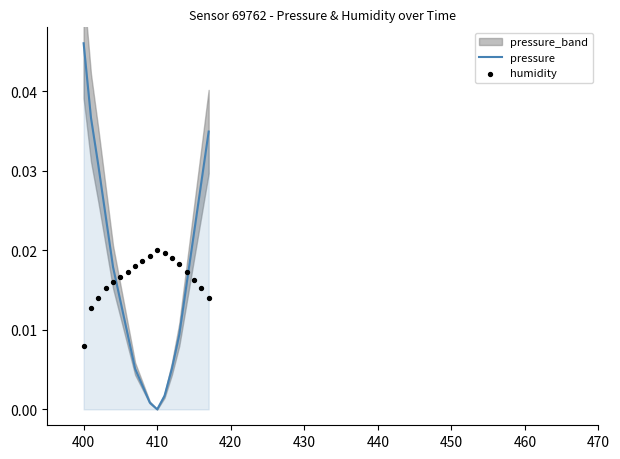

Which series has the widest spread of Y values?

pressure